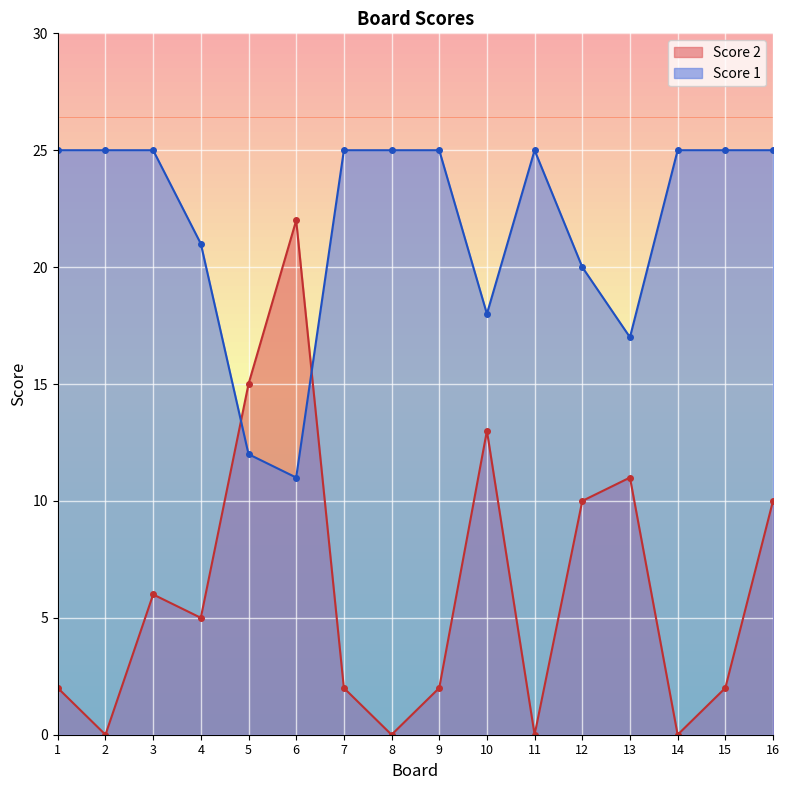

Reading left to right, what are all the values shown in this chart?

Score 1: 1=25	2=25	3=25	4=21	5=12	6=11	7=25	8=25	9=25	10=18	11=25	12=20	13=17	14=25	15=25	16=25
Score 2: 1=2	2=0	3=6	4=5	5=15	6=22	7=2	8=0	9=2	10=13	11=0	12=10	13=11	14=0	15=2	16=10